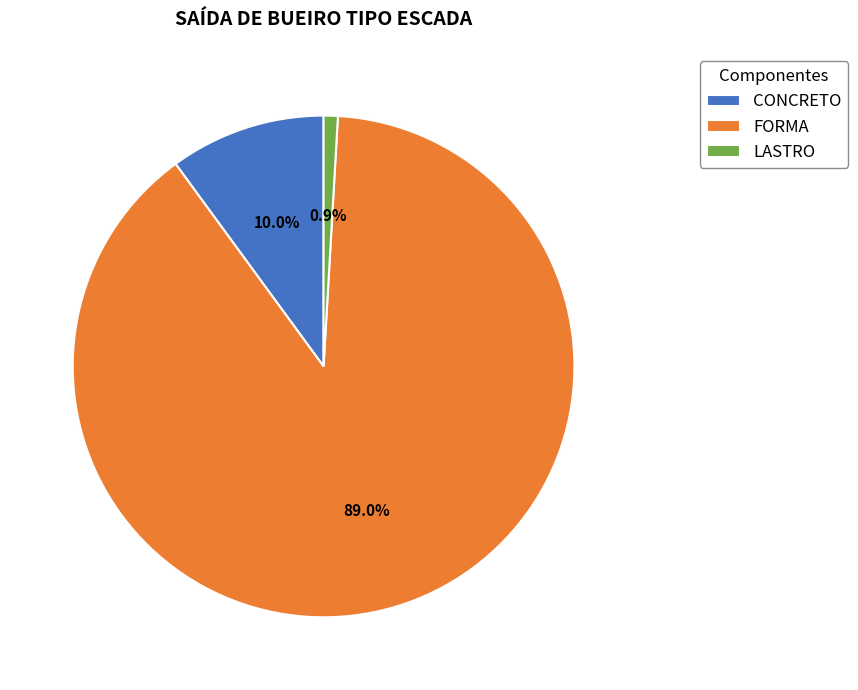

What is the largest slice in the pie chart?

FORMA